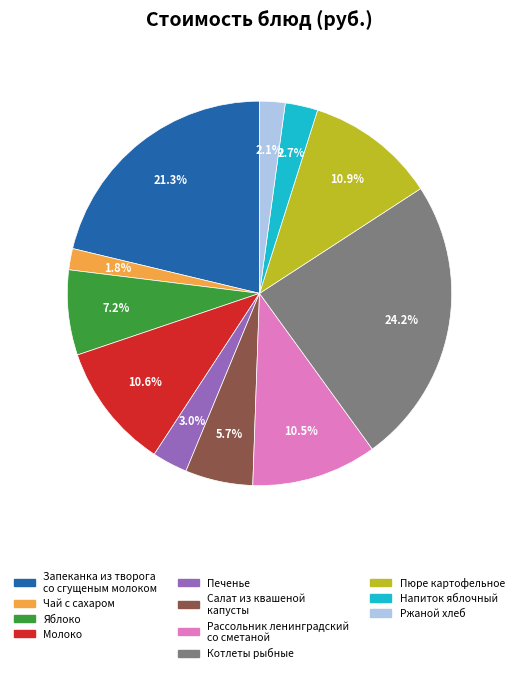

To the nearest percent, what percentage of the pie is Напиток яблочный?

3%